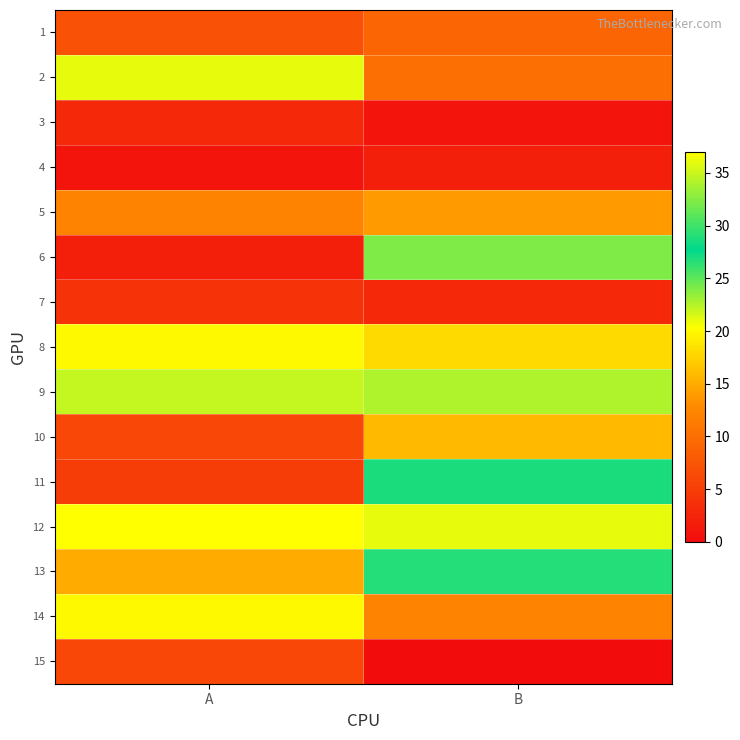

What is the spread (max minus min) of values at B?

36